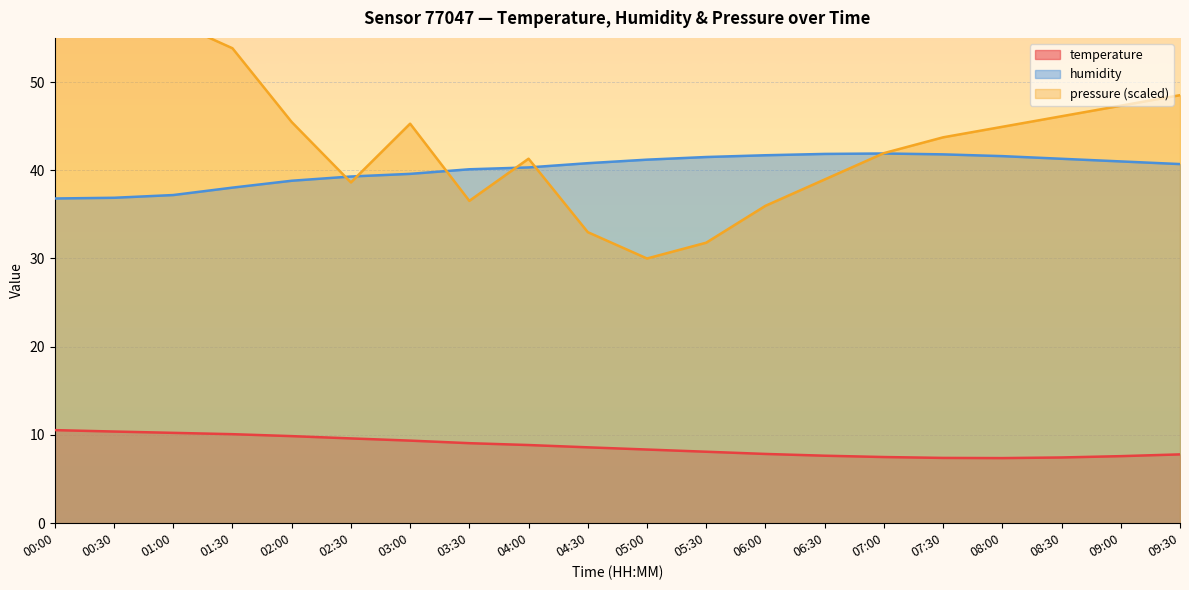

Which has a higher value, 01:00 or 02:30?

01:00